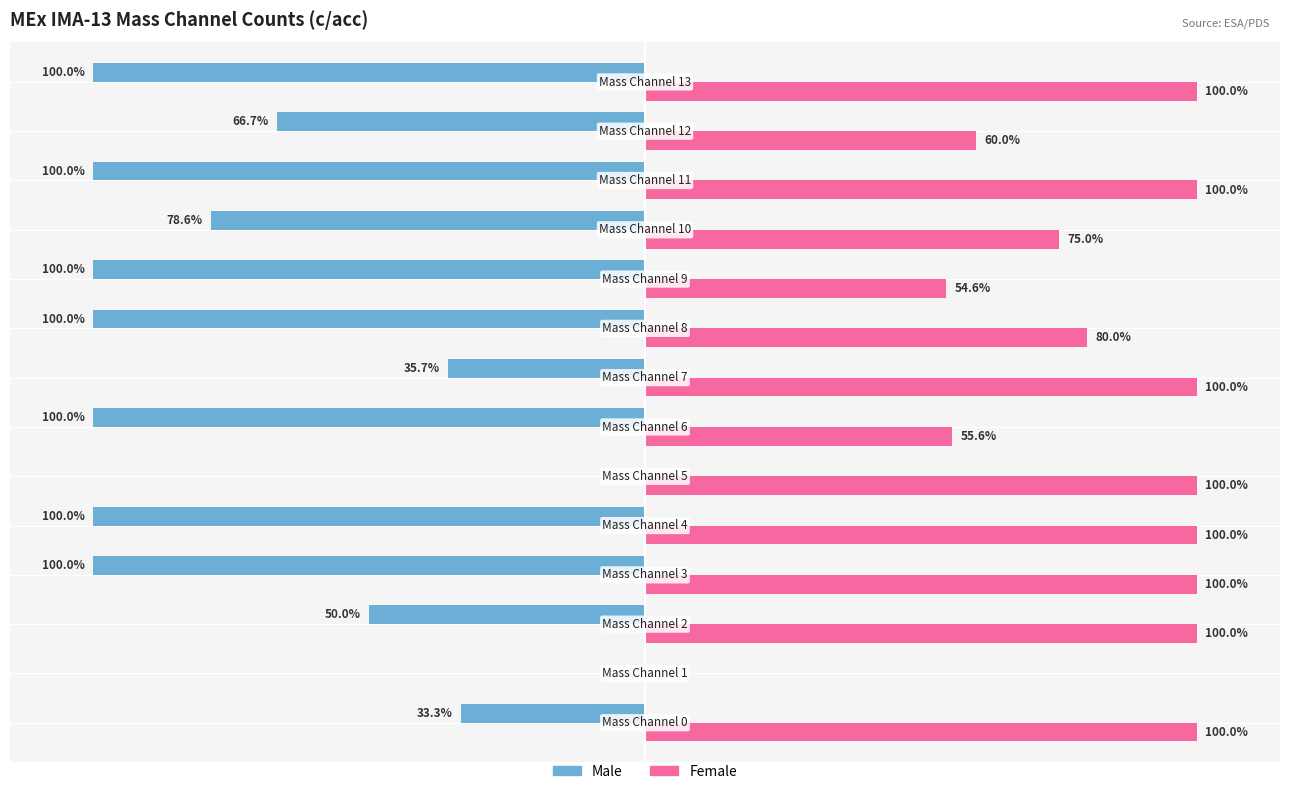

Which series has the largest total across all categories?

Female